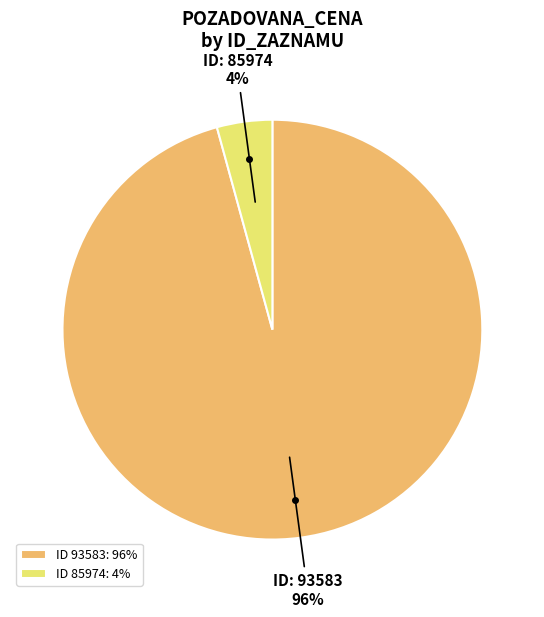

To the nearest percent, what is the average slice percentage?

50%